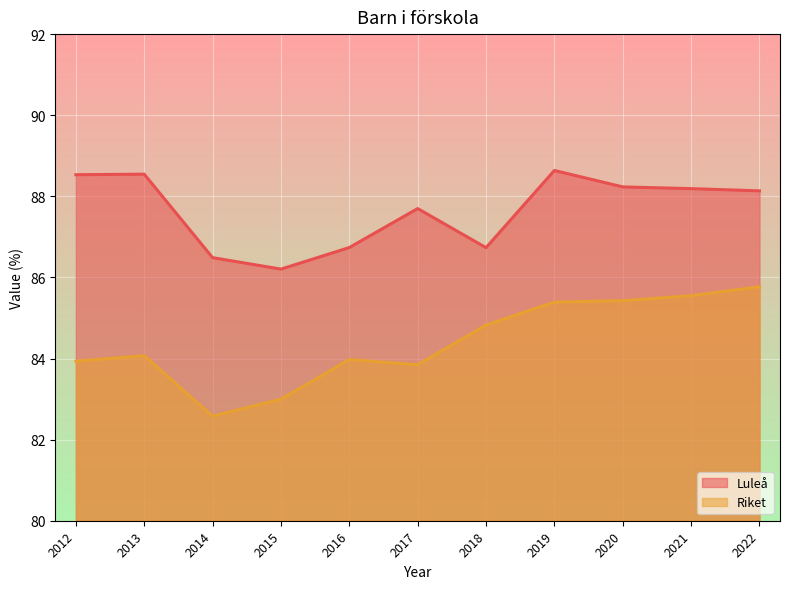

True or false: Luleå and Riket intersect in this chart.

False